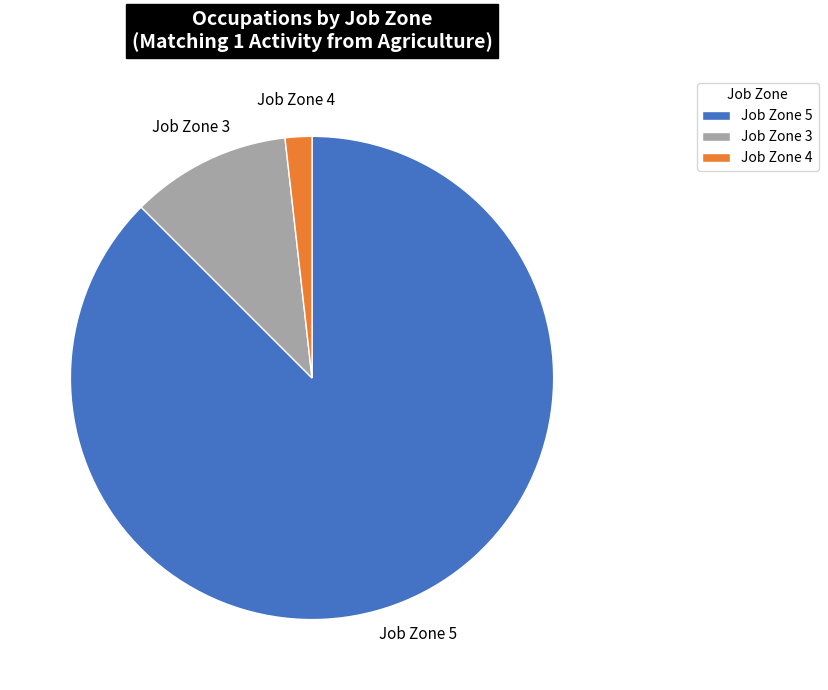

Rank the categories by value from lowest to highest.

Job Zone 4, Job Zone 3, Job Zone 5